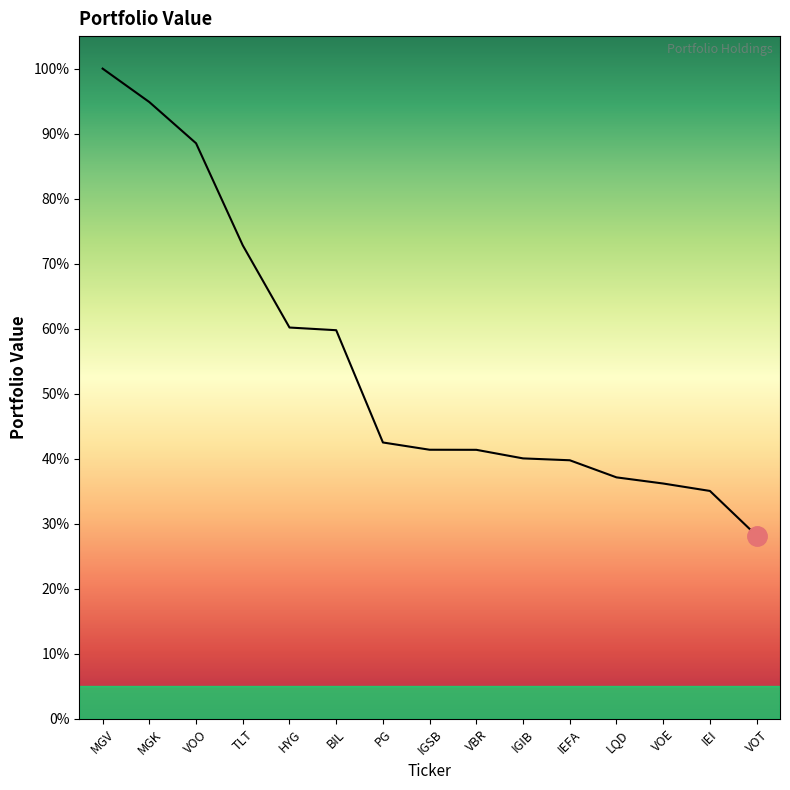

Reading right to left, what are all the values shown in this chart?

VOT=2087559	IEI=2597088	VOE=2681674	LQD=2751723	IEFA=2946639	IGIB=2967976	VBR=3065702	IGSB=3066580	PG=3149417	BIL=4428794	HYG=4459475	TLT=5395754	VOO=6559236	MGK=7028887	MGV=7410137